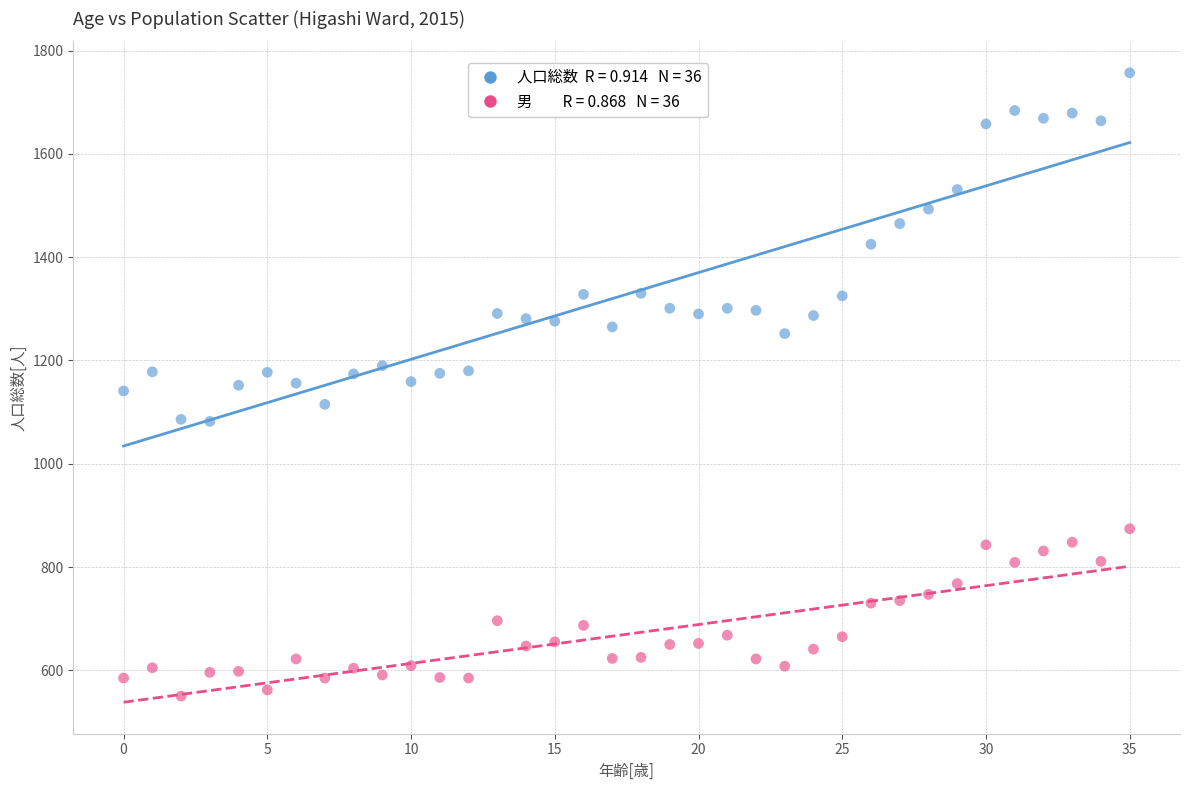

Across all data points, what is the range of Y values (max minus min)?

1207